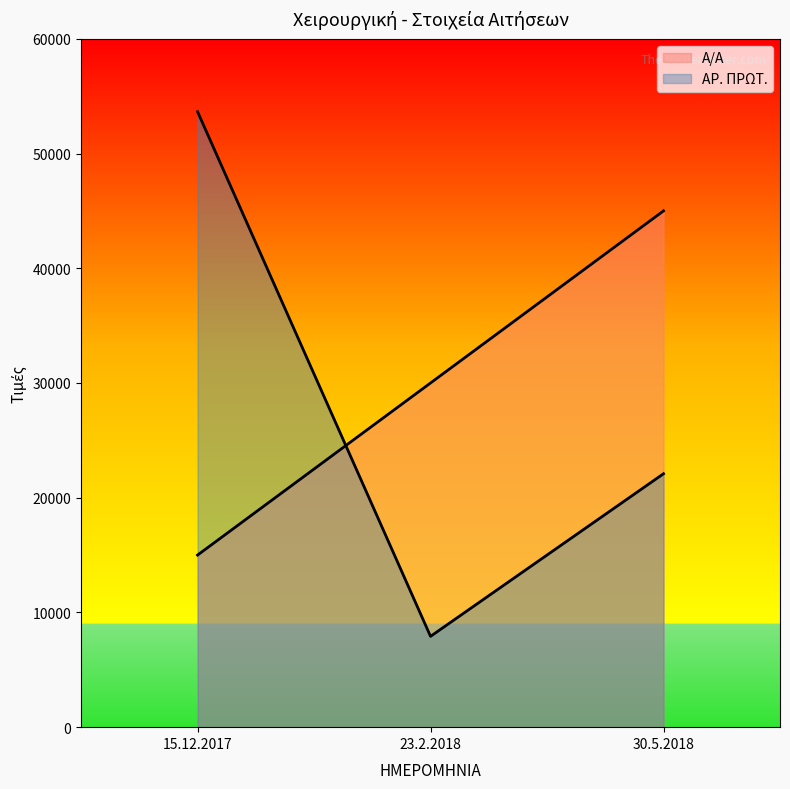

List the series in order of their overall mean, lowest first.

ΑΡ. ΠΡΩΤ., Α/Α